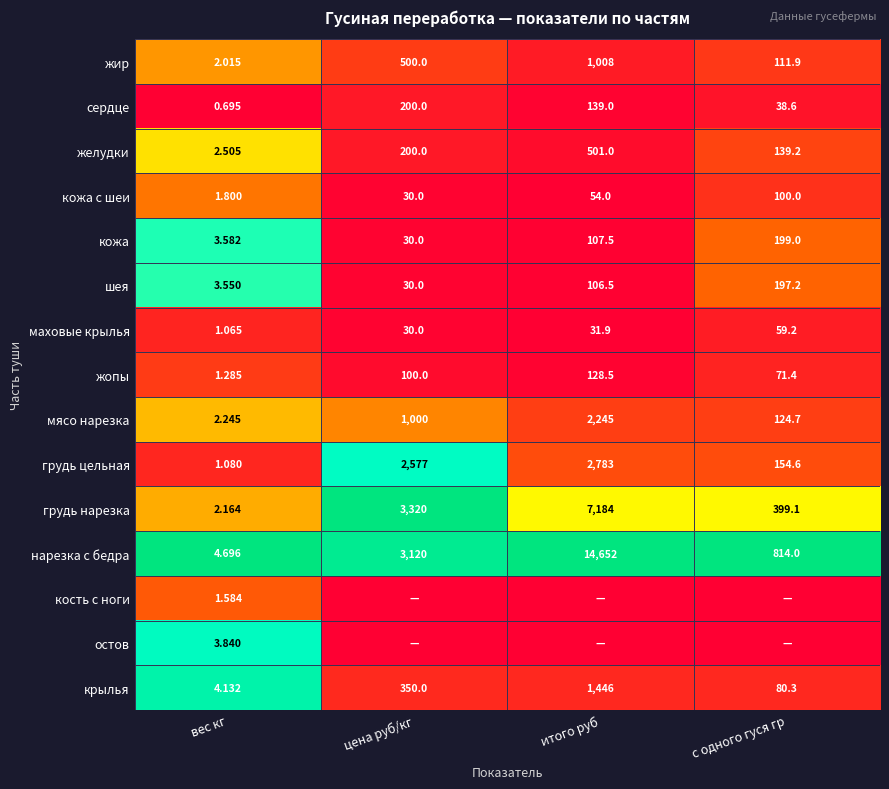

True or false: крылья has a value of 0.5 at вес кг.

False